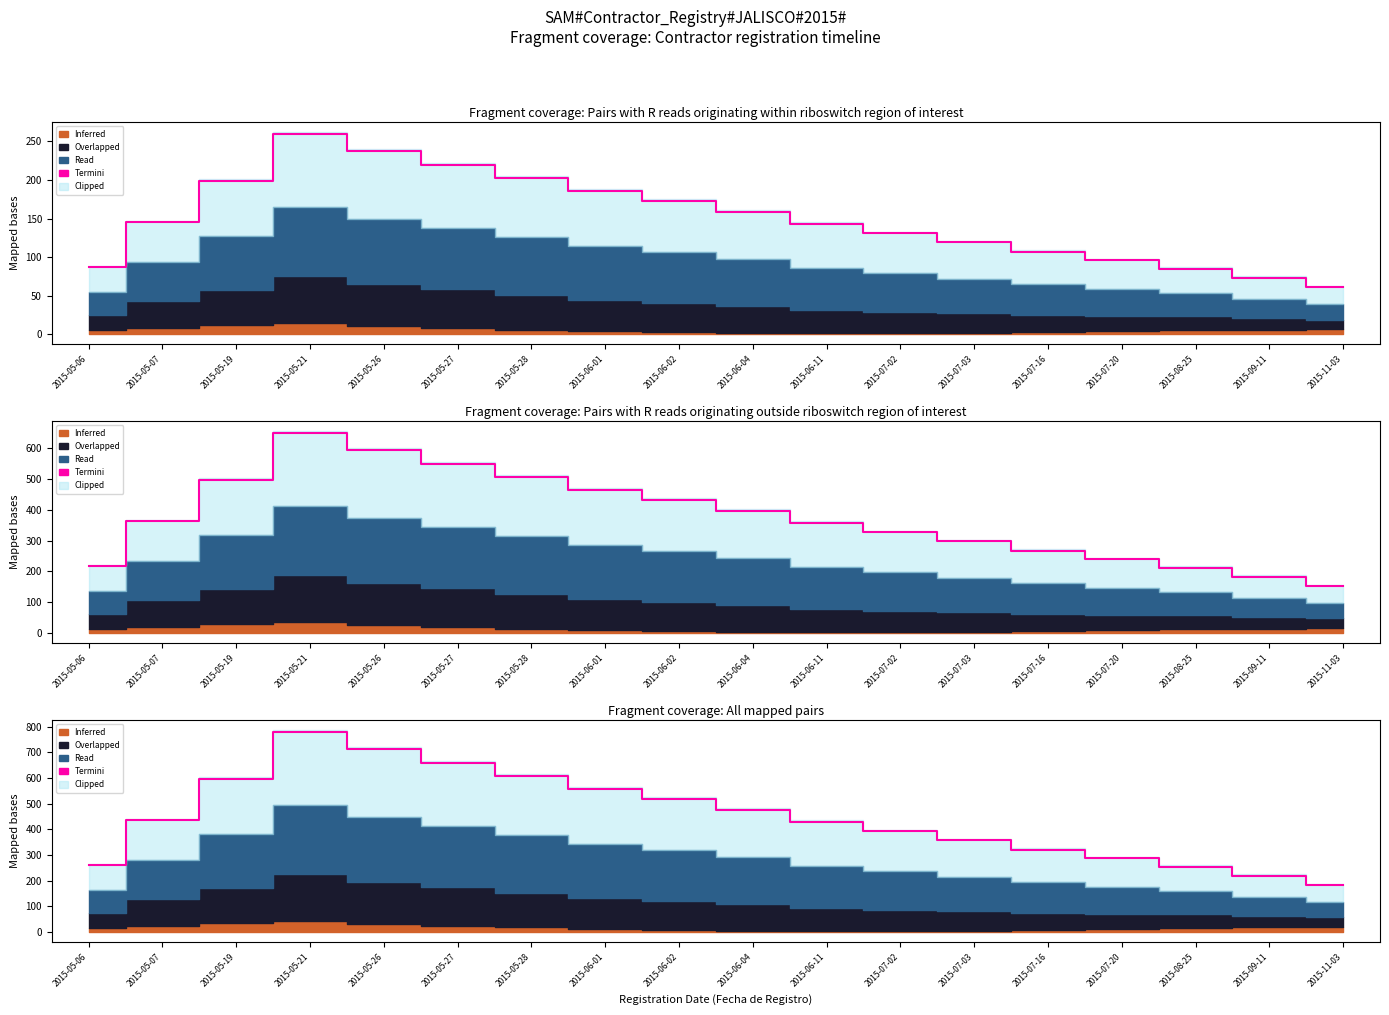

Reading left to right, list all the values displayed in this chart.

261	435	597	780	714	660	609	558	519	477	429	393	357	321	288	255	219	183